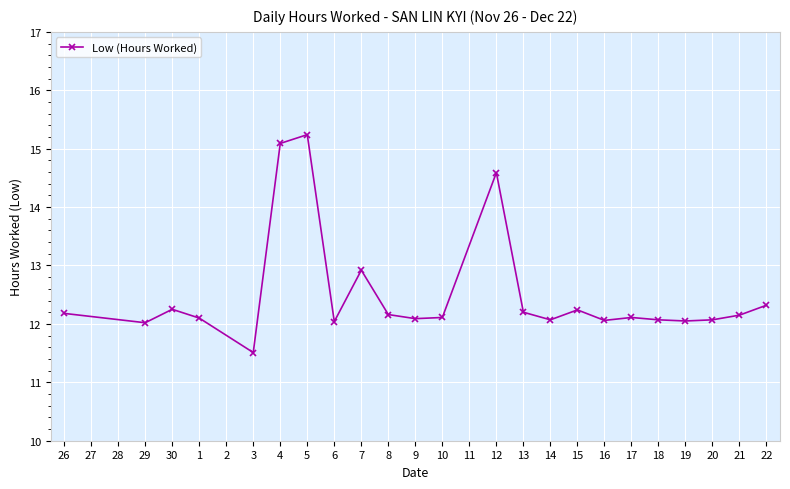

At which category does the data reach its first local peak?

30